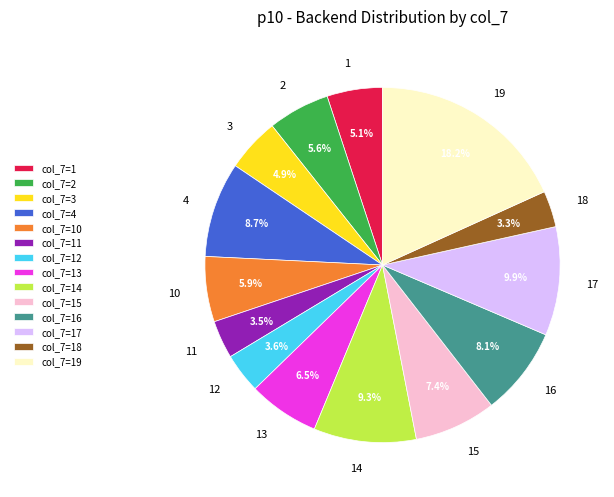

The 10 slice represents 1% of the pie. True or false?

False